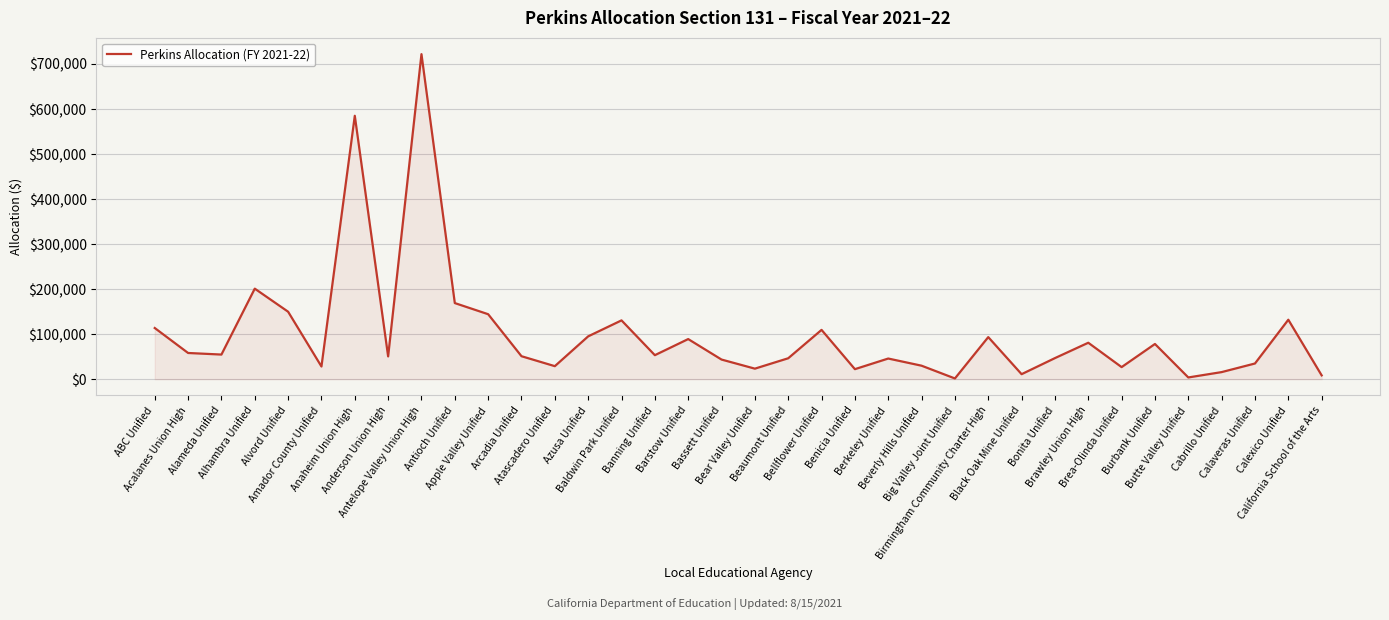

True or false: the data shows 28236 at Amador County Unified.

True